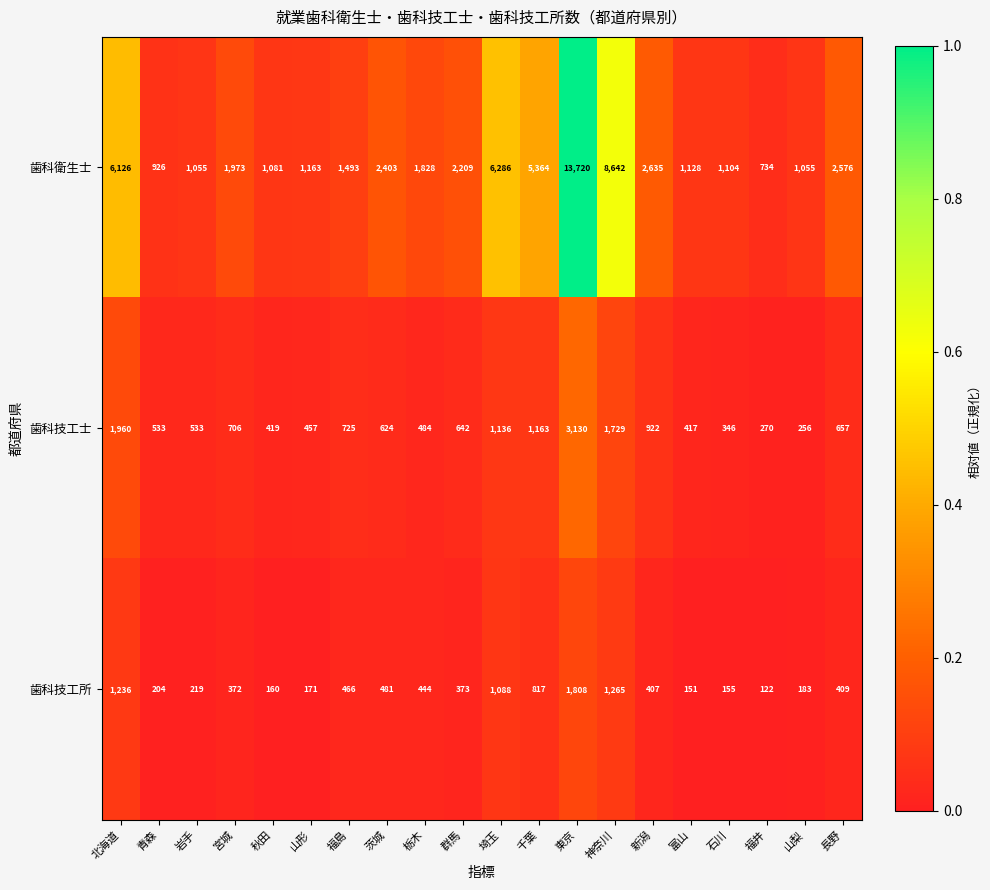

Where is 歯科技工所 nearest to the value 965?

埼玉